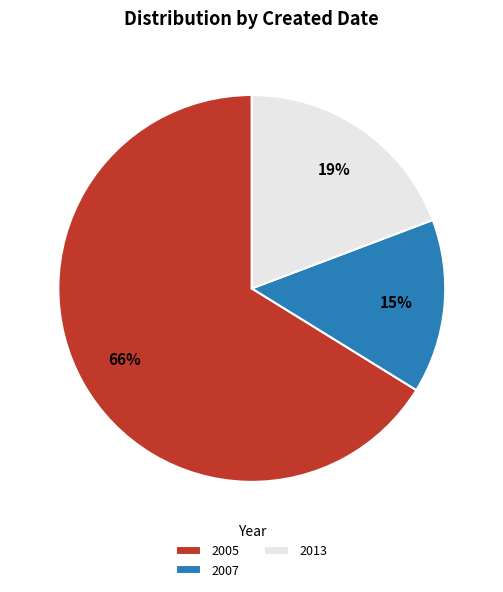

True or false: 2005 accounts for 66% of the total.

True